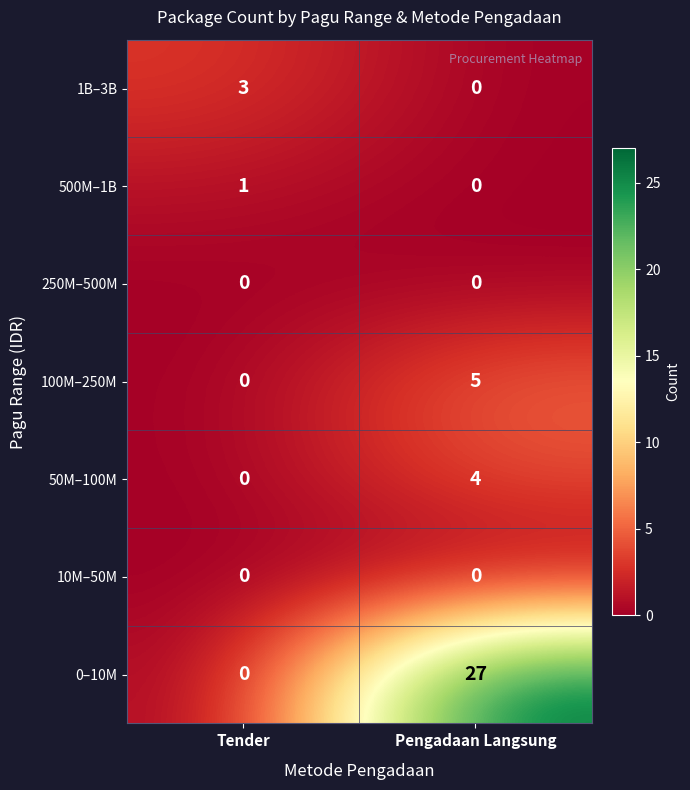

What is the total value across all series at Pengadaan Langsung?

36